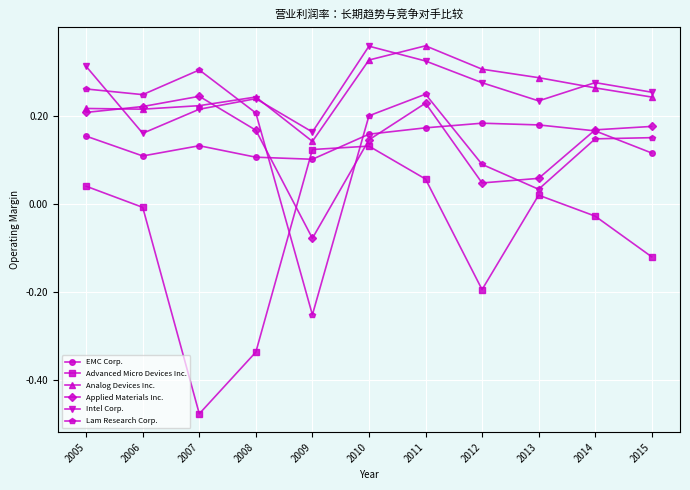

Where do Analog Devices Inc. and Intel Corp. first cross each other?

2005 and 2006